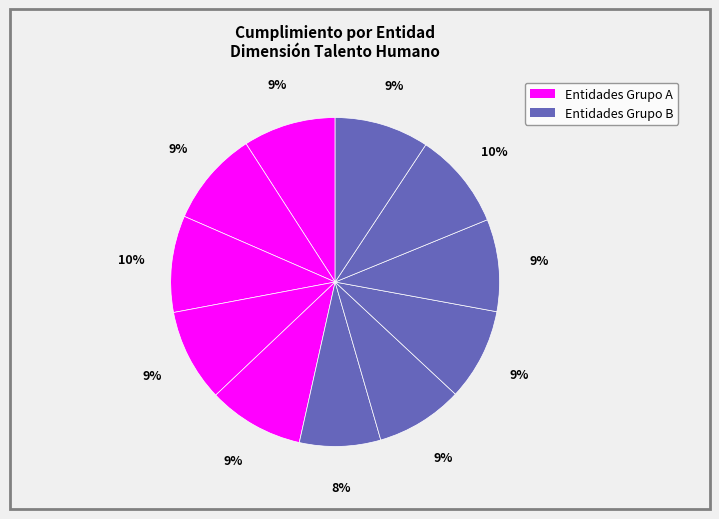

Count the number of slices in the pie.

11